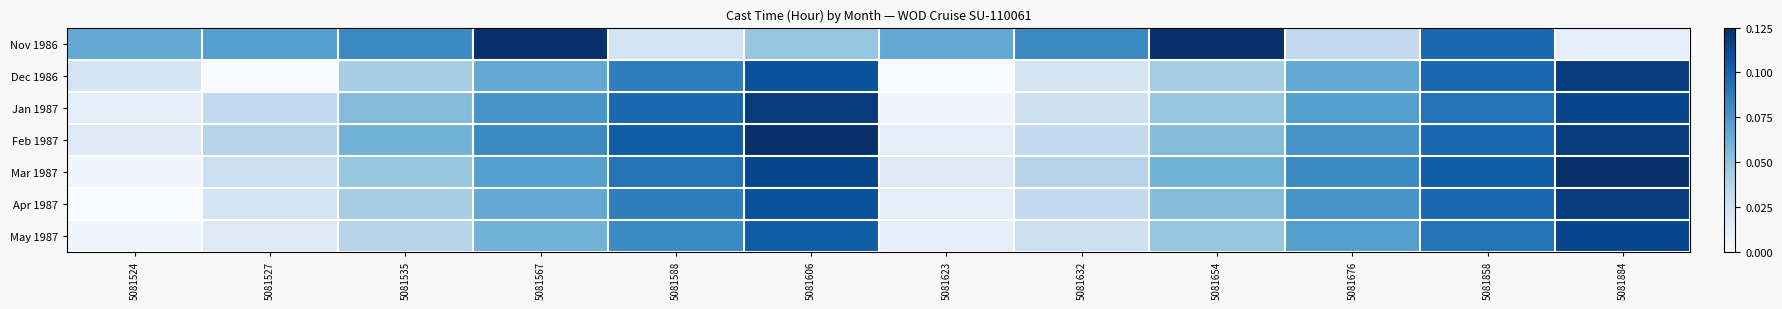

Which has a higher value, 5081588 or 5081606?

5081606